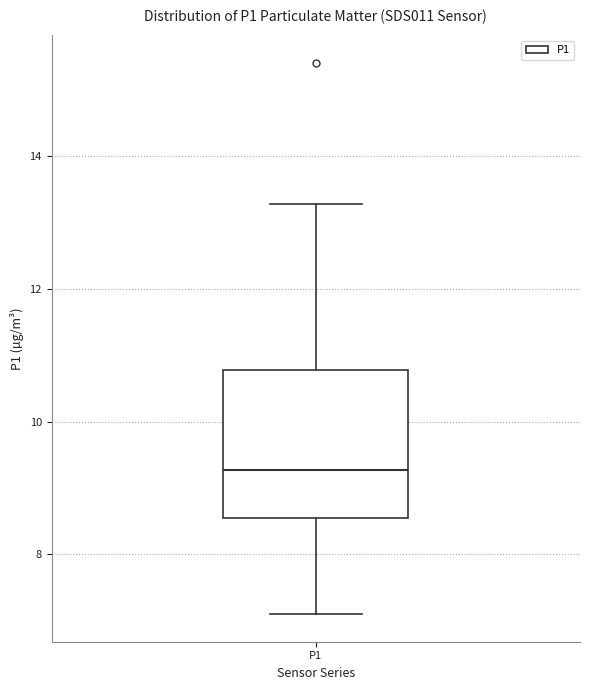

Transcribe this box plot: give where the median line is, the range the box spans, and where the two whiskers end, as read against the y-axis. The values are not printed on the chart, so give them approximately, as read against the axis.

median 9.2, box 8.6 to 10.8, whiskers 7.2 to 13.2